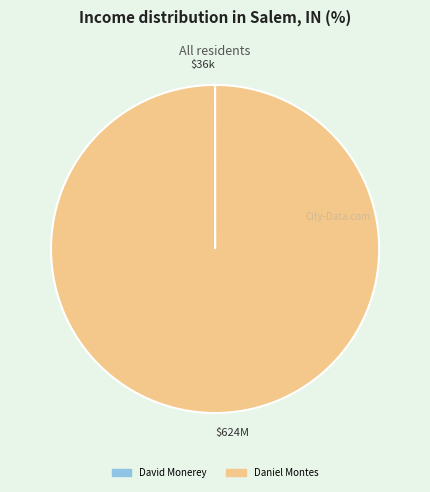

True or false: $624M accounts for 100% of the total.

True